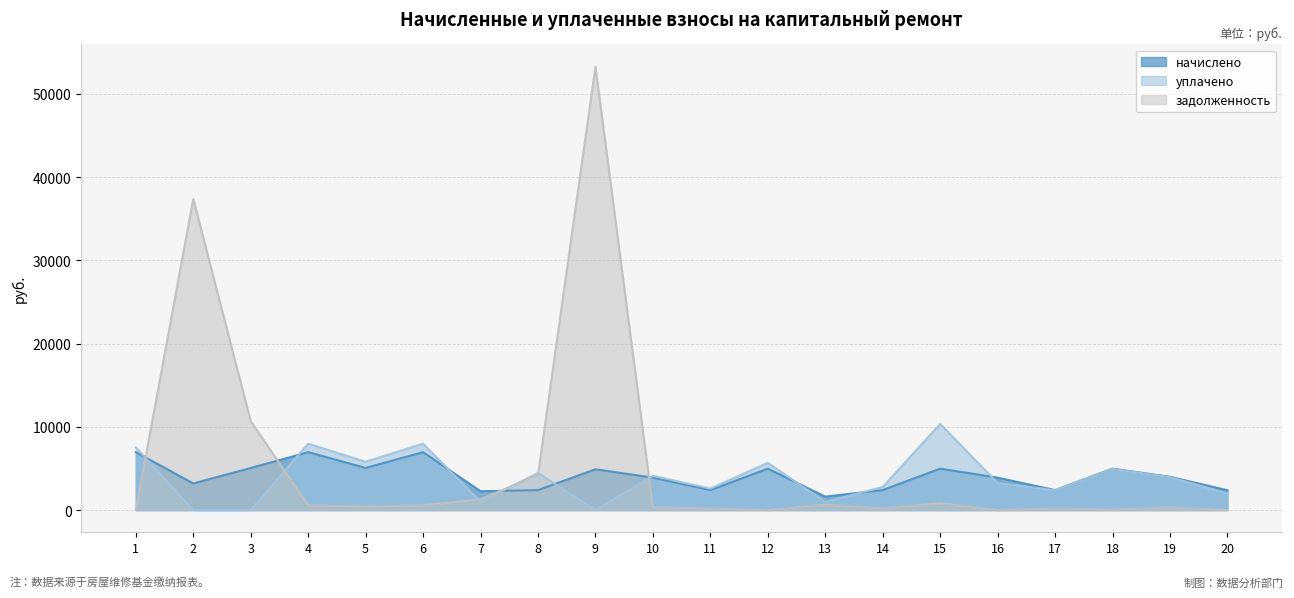

Which series has the widest spread of values?

задолженность